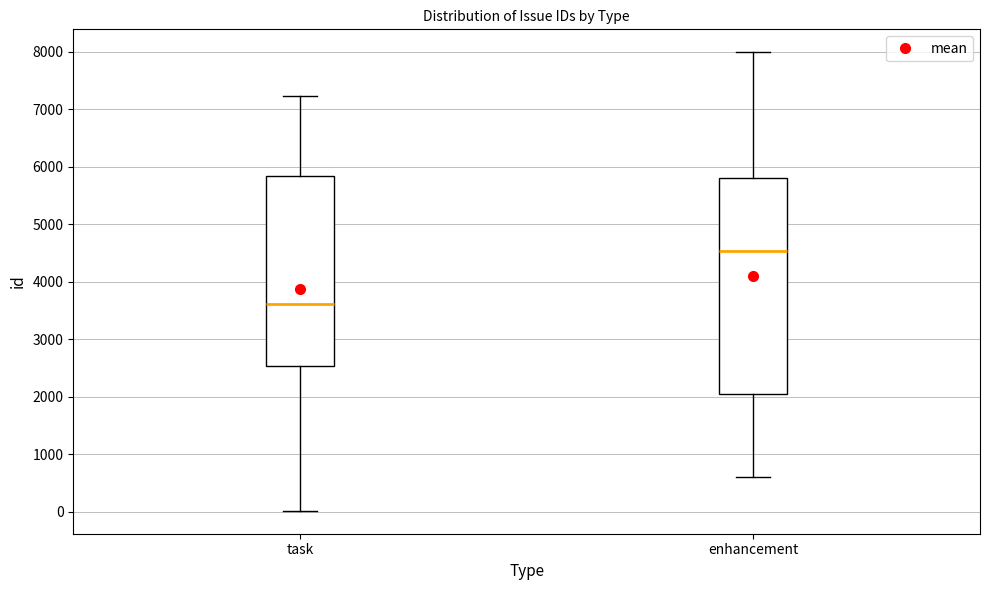

Which box has the lowest median line?

task